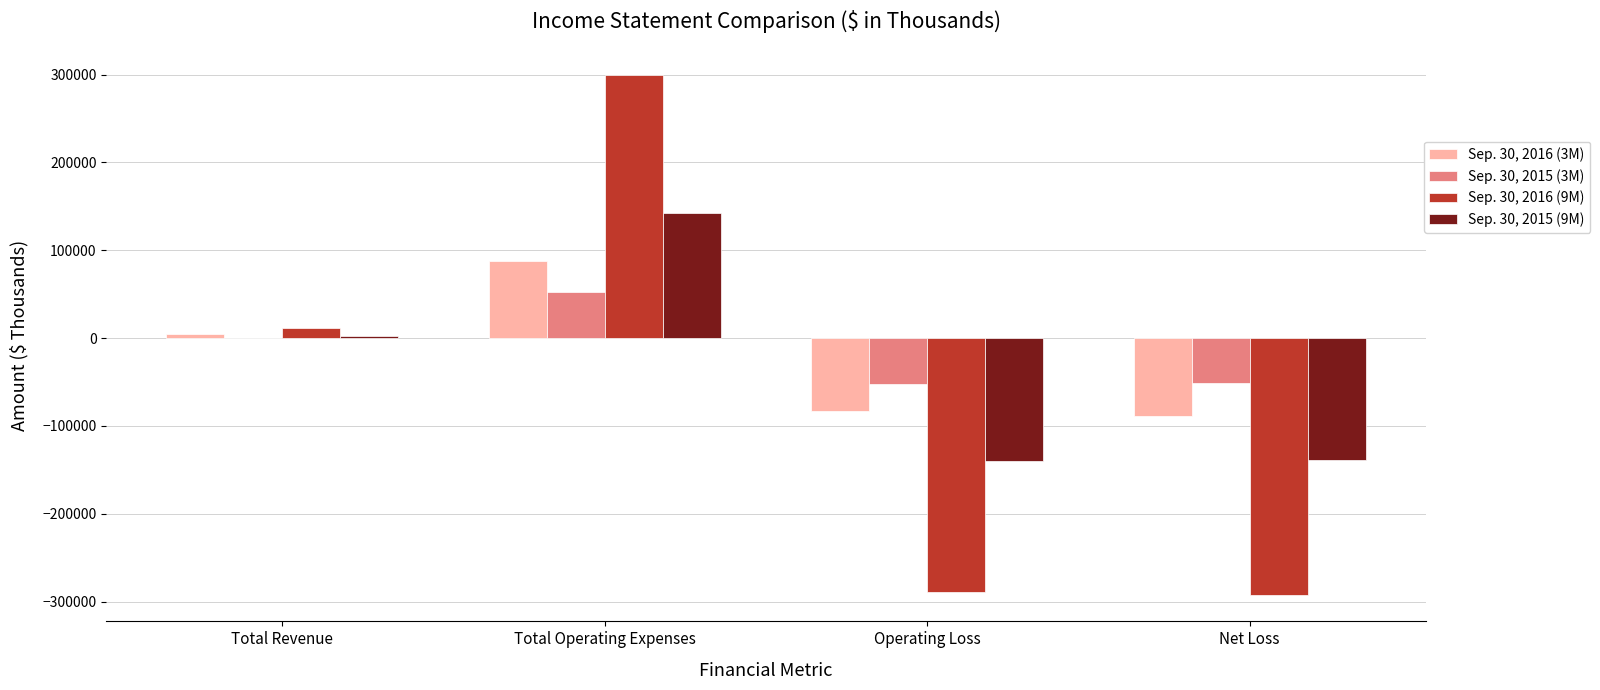

What is the sum of all Sep. 30, 2016 (3M) values?

-78461